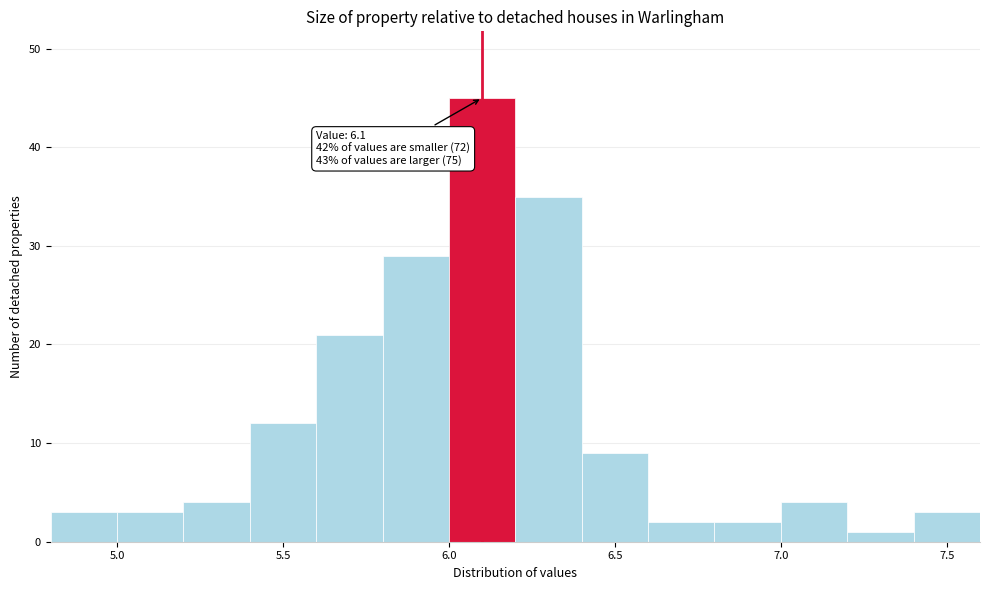

Which range on the x-axis has the tallest bar?

6.0 to 6.2